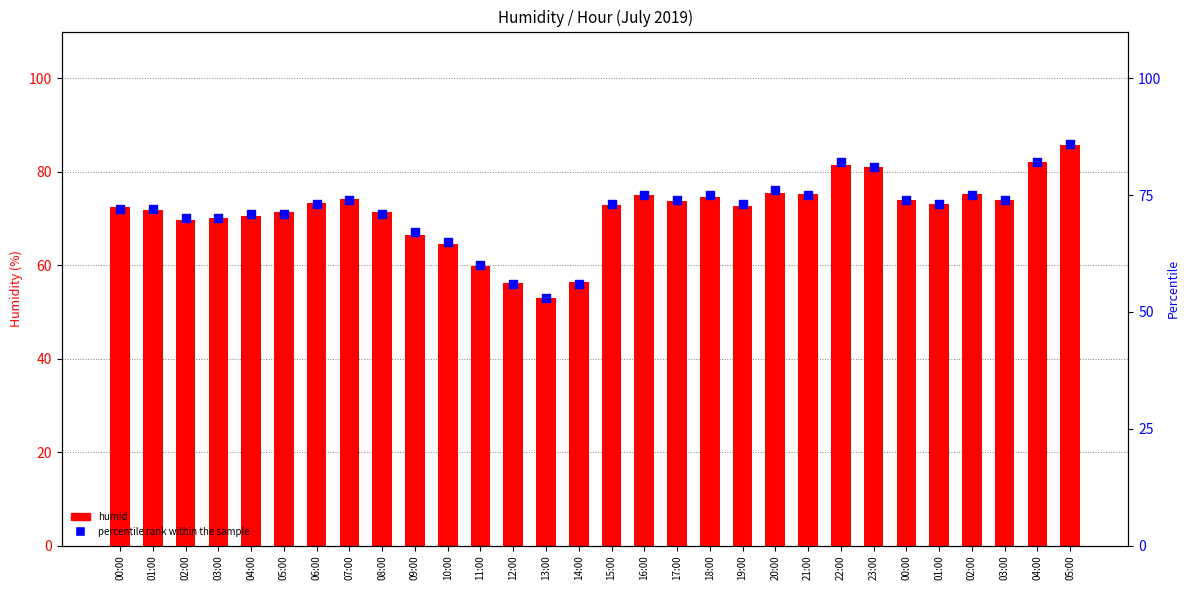

Which series has the widest spread of Y values?

percentile rank within the sample